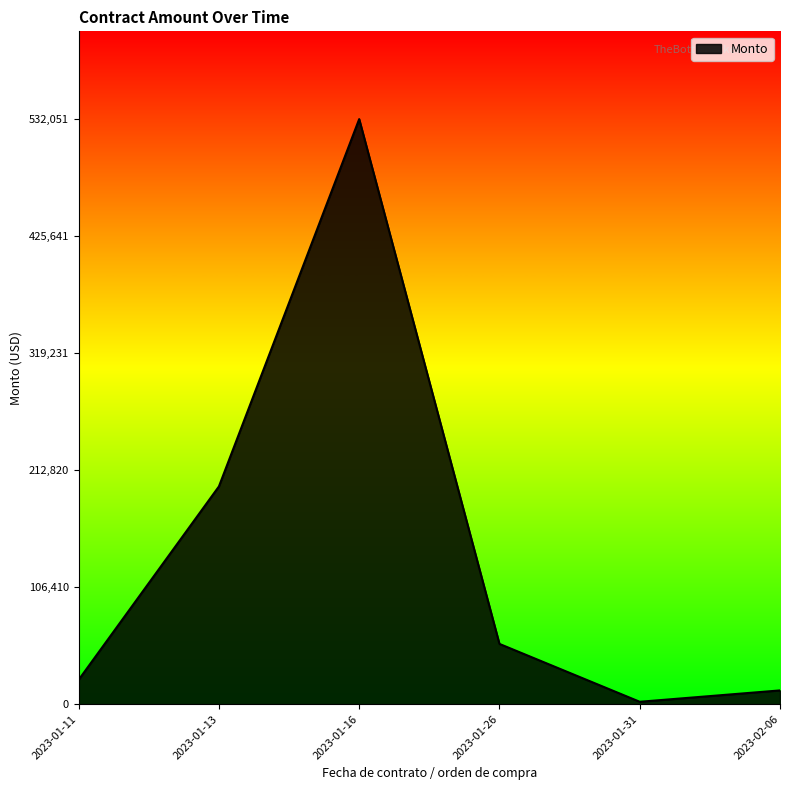

List the labels in order of value, largest first.

2023-01-16, 2023-01-13, 2023-01-26, 2023-01-11, 2023-02-06, 2023-01-31